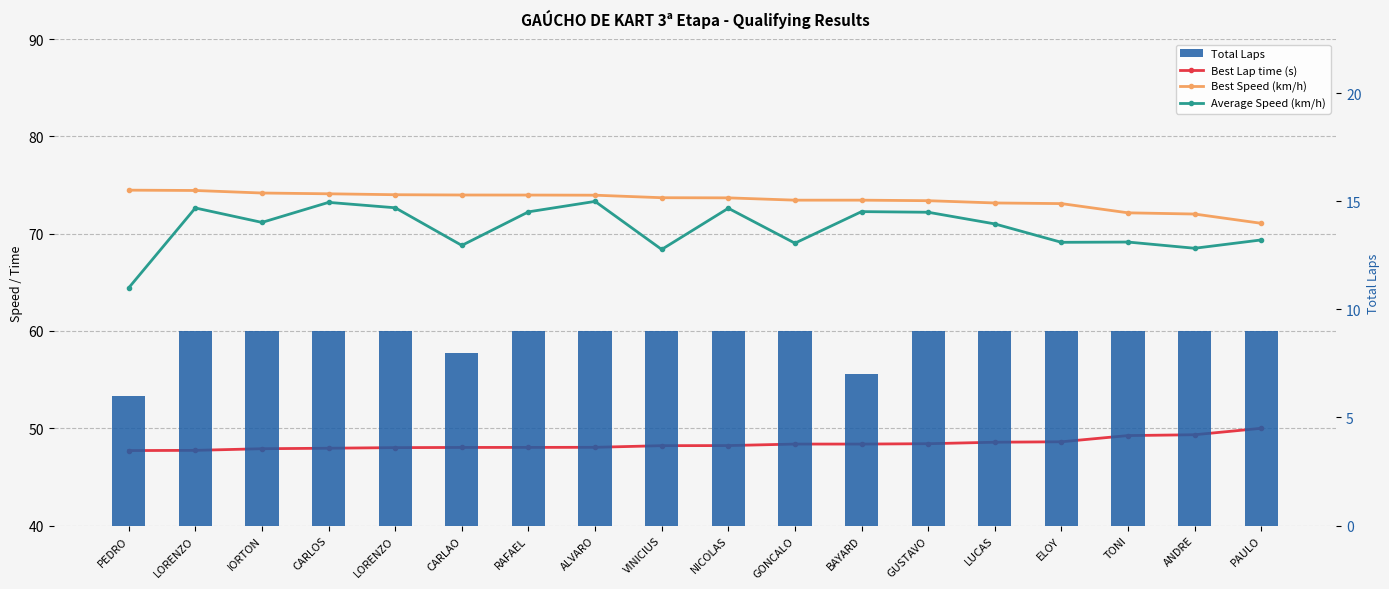

Is it true that Total Laps equals 9.0 at PAULO?

True